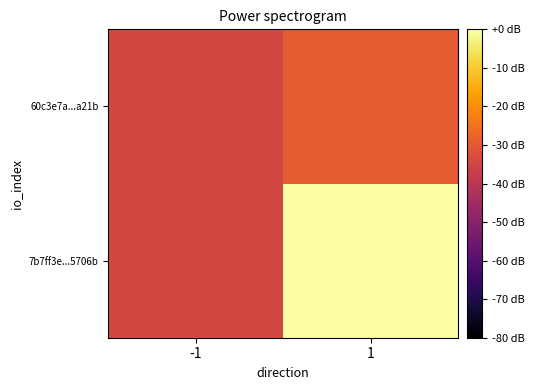

What is the spread (max minus min) of values at 1?

29.8